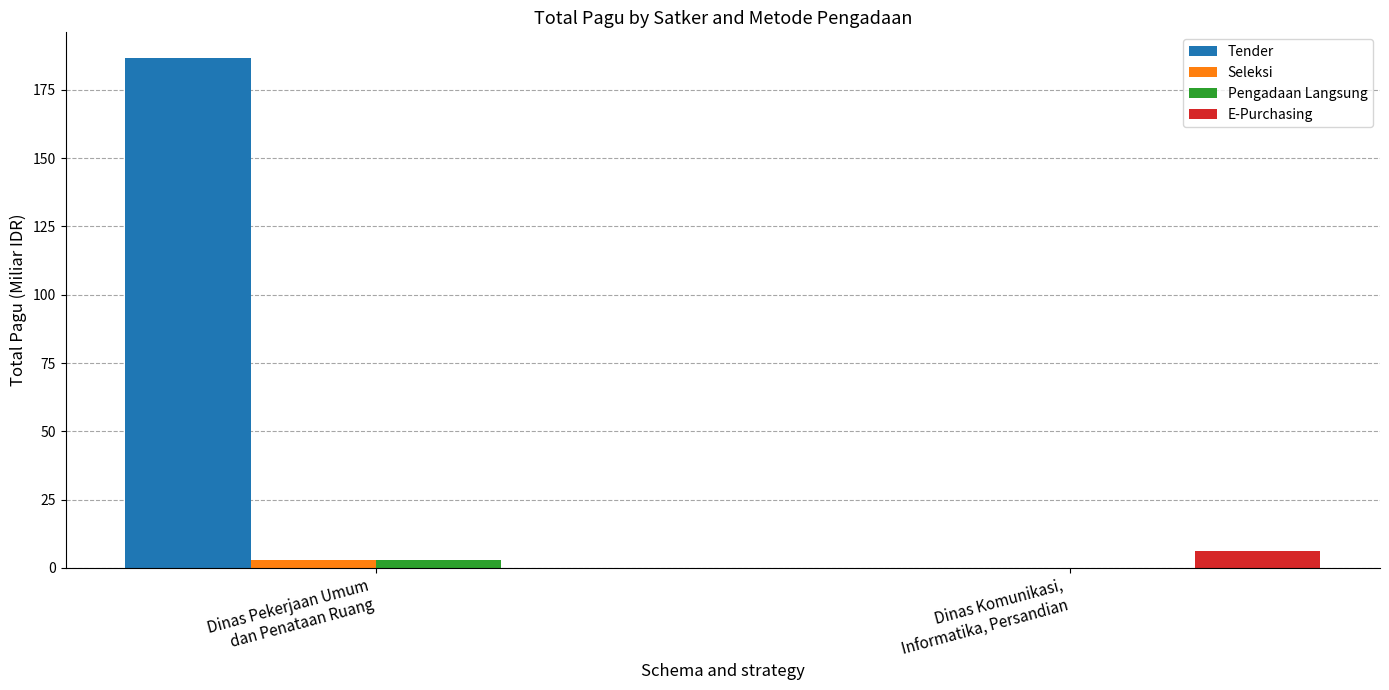

Between Dinas Pekerjaan Umum
dan Penataan Ruang and Dinas Komunikasi,
Informatika, Persandian, which series saw the biggest shift?

Tender